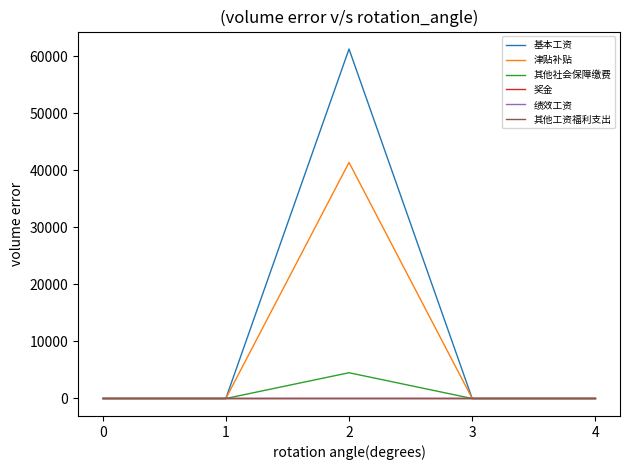

Rank the categories by 绩效工资 value from highest to lowest.

0, 1, 2, 3, 4